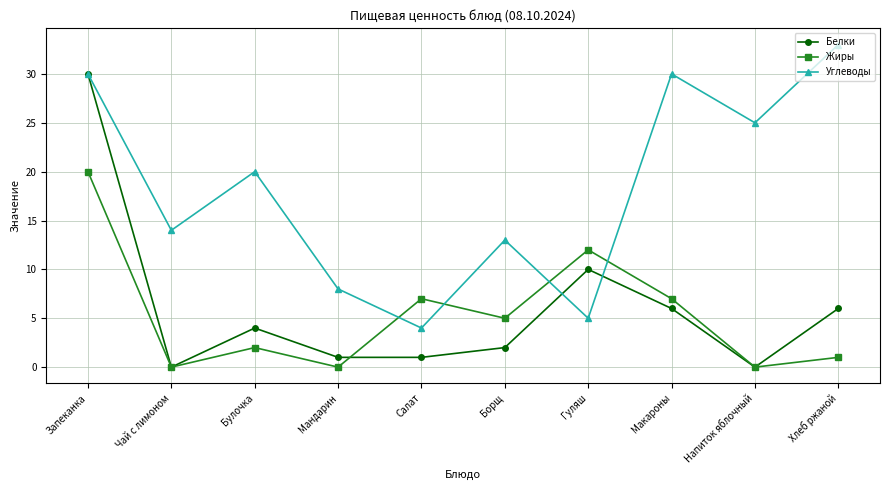

Where is the first local maximum for Углеводы?

Булочка